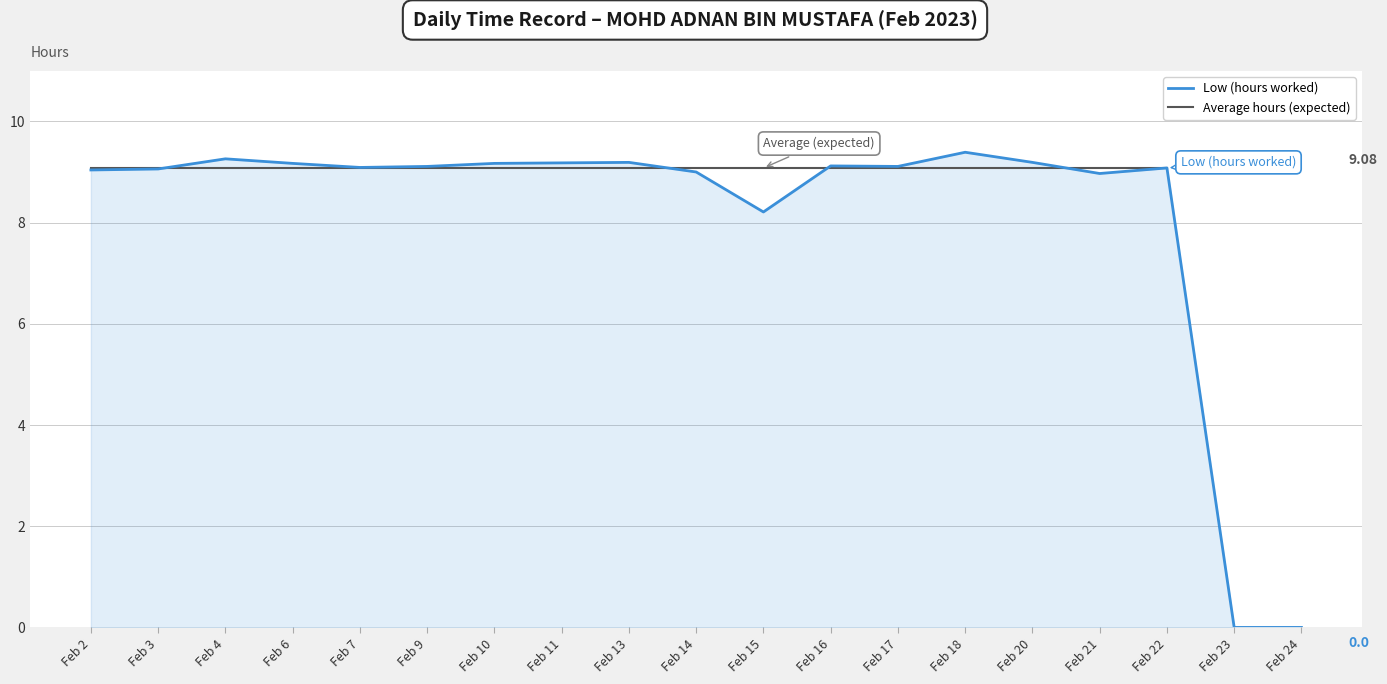

List the labels in order of Low (hours worked) value, largest first.

Feb 18, Feb 4, Feb 13, Feb 20, Feb 11, Feb 6, Feb 10, Feb 16, Feb 9, Feb 17, Feb 7, Feb 22, Feb 3, Feb 2, Feb 14, Feb 21, Feb 15, Feb 23, Feb 24